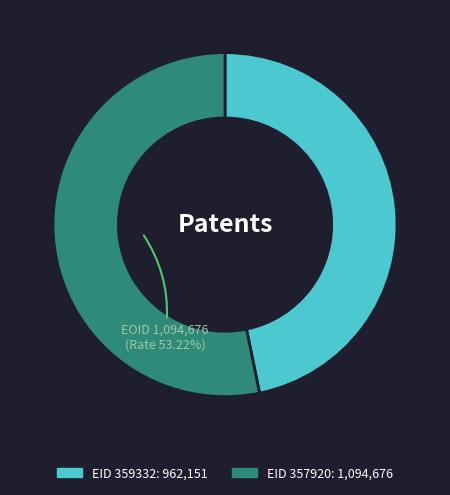

Is there a majority slice in this chart?

Yes